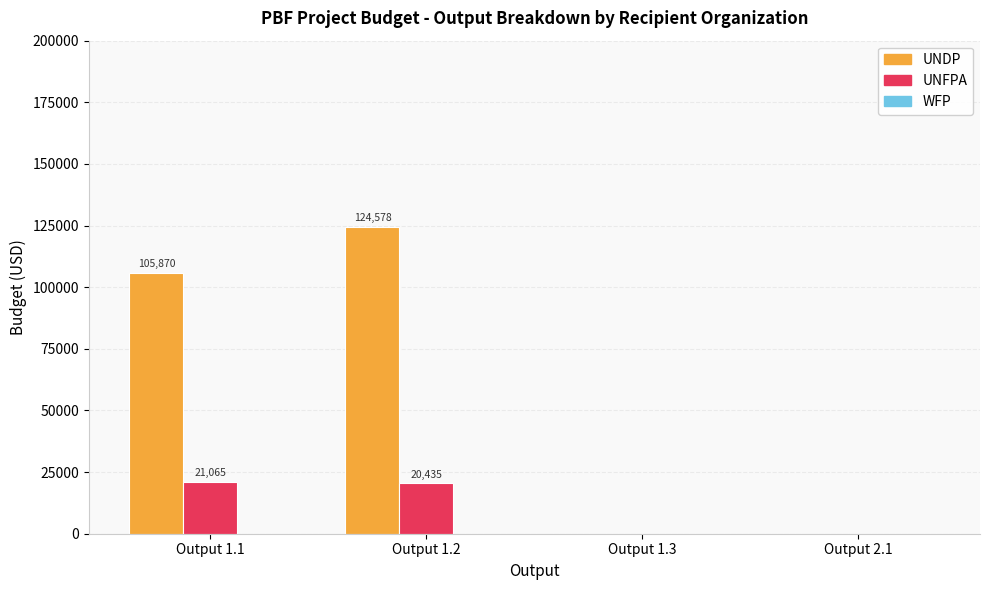

Is it true that UNFPA equals 31077.4 at Output 1.1?

False